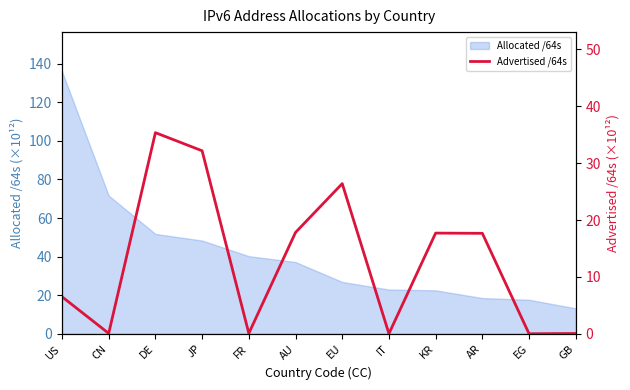

Which label corresponds to the smallest value in the chart?

EG